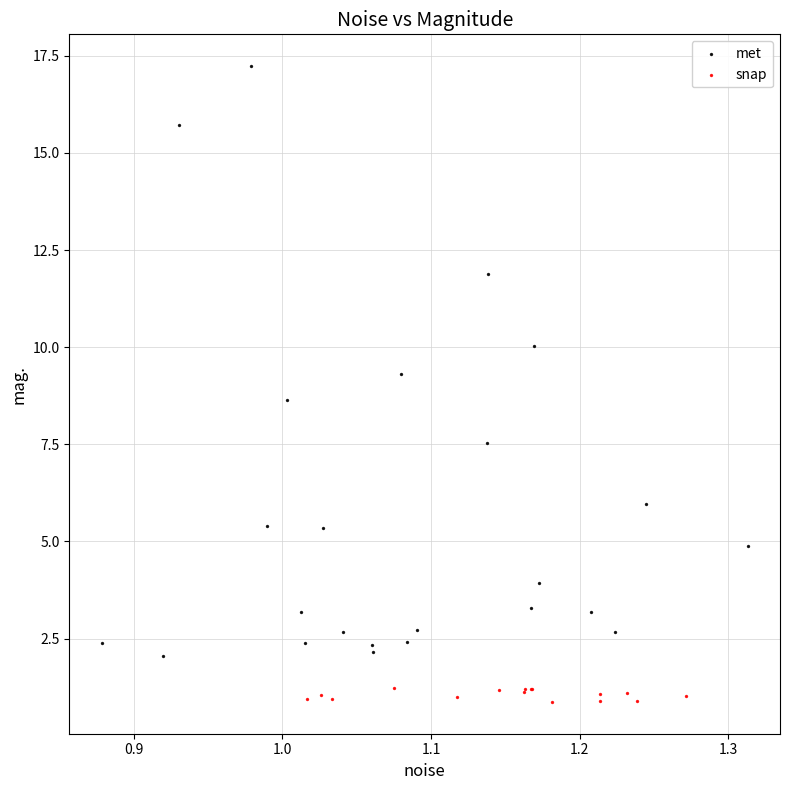

Which series has the largest Y range (max minus min)?

met